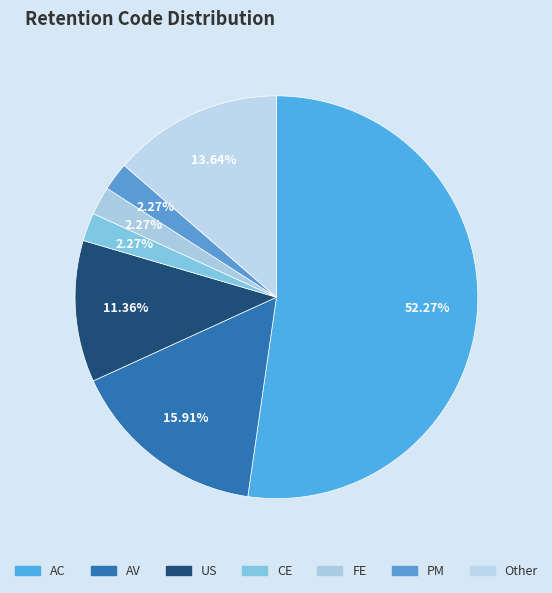

Does AC account for over 50% of the chart?

Yes